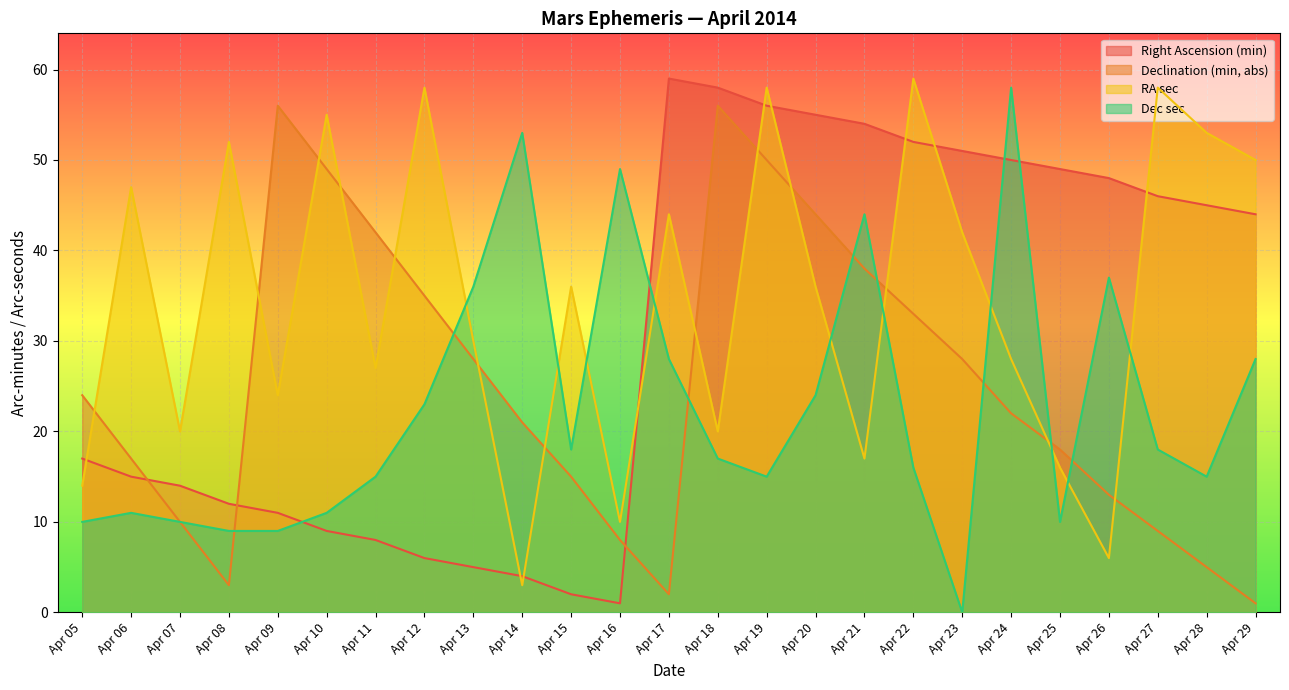

What is the difference between the Right Ascension (min) values at Apr 15 and Apr 14?

2